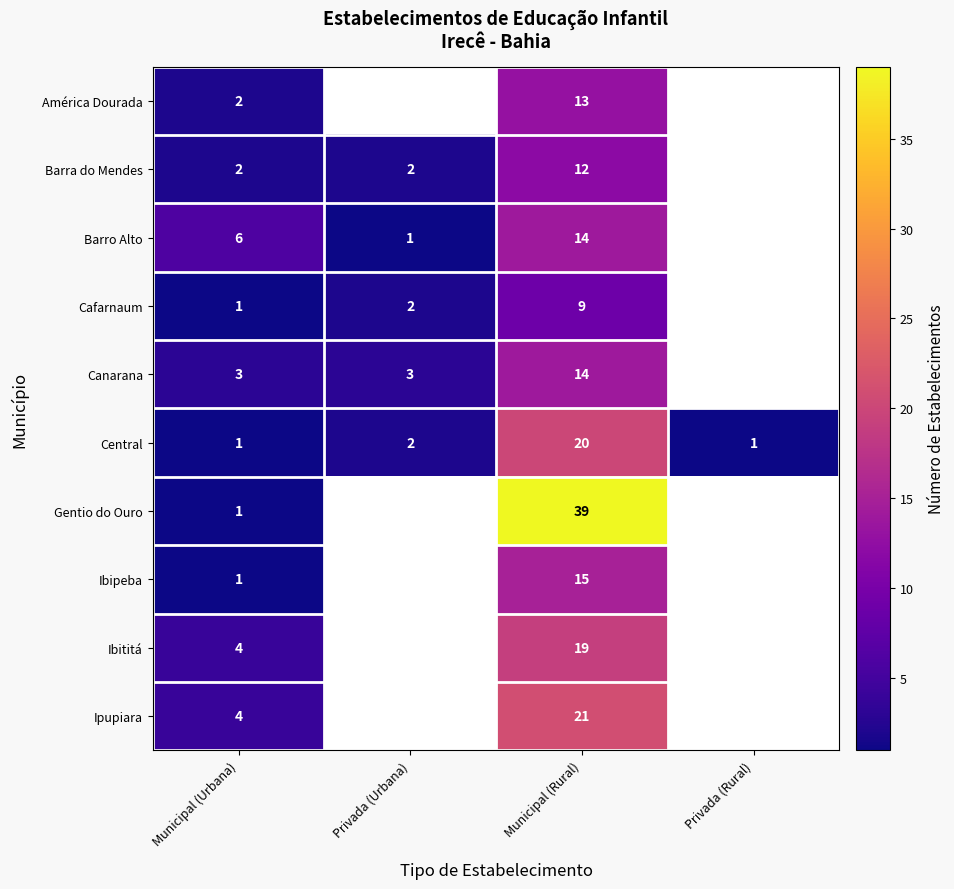

Is the value of Central at Municipal (Rural) greater than the value of Cafarnaum at Privada (Urbana)?

Yes